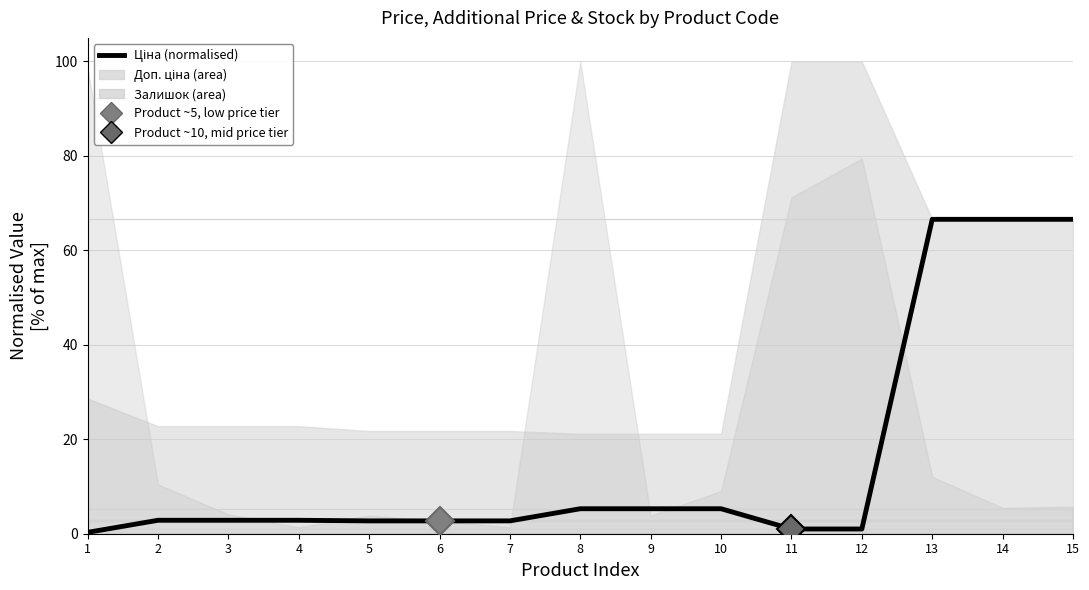

Reading left to right, what are all the values shown in this chart?

0.3	2.8	2.8	2.8	2.7	2.7	2.7	5.3	5.3	5.3	1.0	1.0	66.6	66.6	66.6